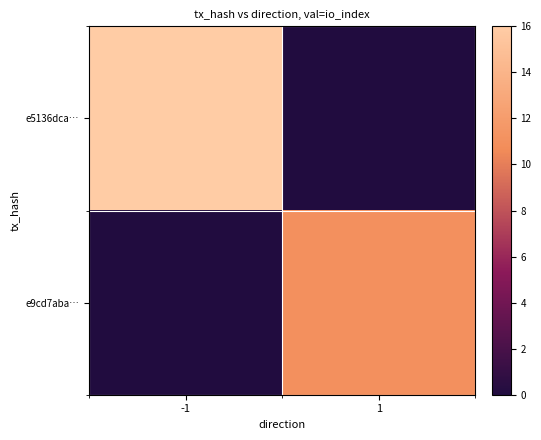

Reading right to left, extract all data points from this chart.

e5136dca…: 1=0	-1=16
e9cd7aba…: 1=11	-1=0